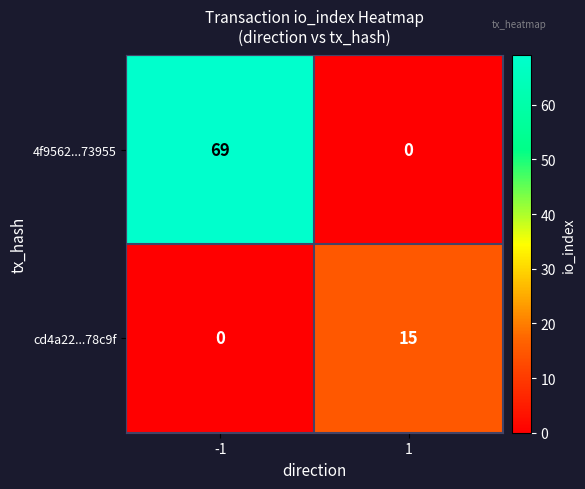

How many series are shown in this chart?

2